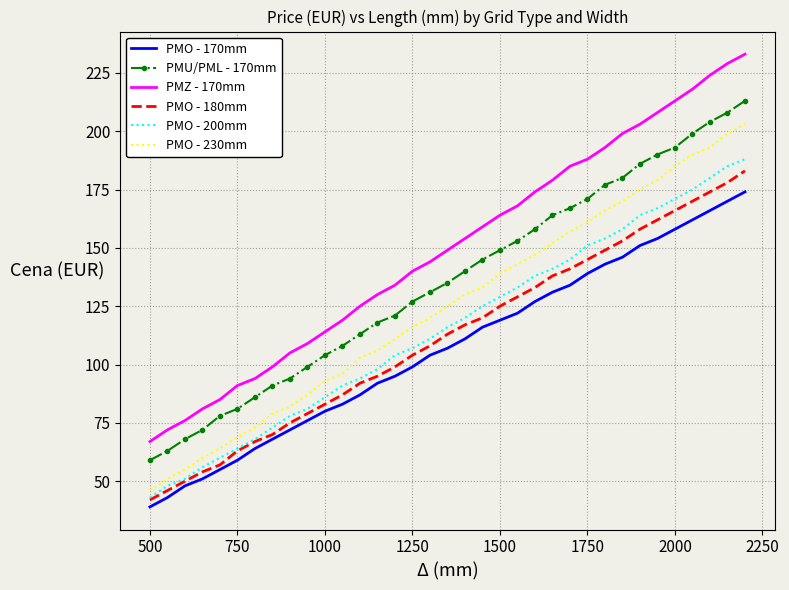

Which series has the largest range (max minus min)?

PMZ - 170mm